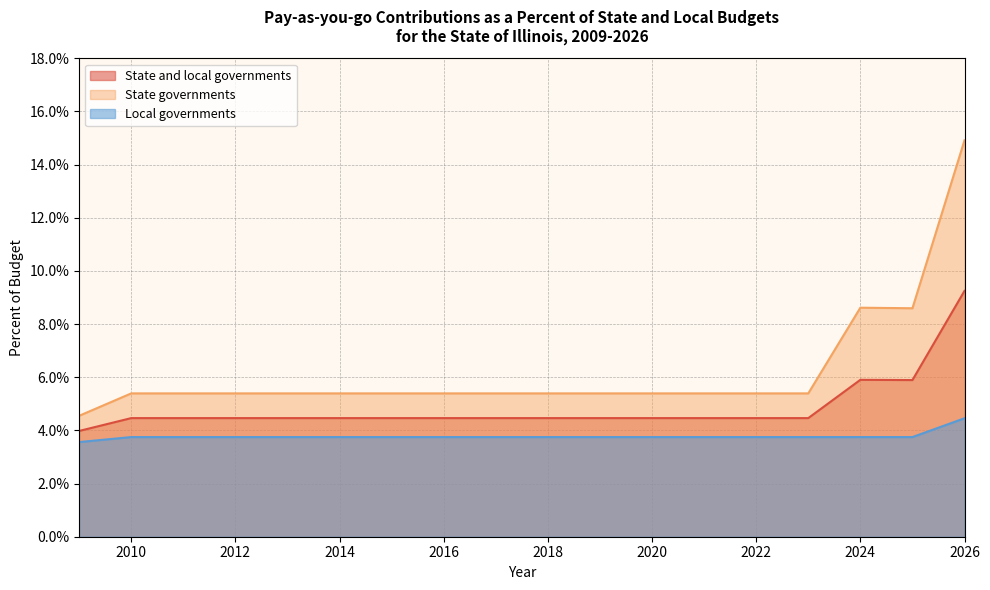

The value of State and local governments at 2026 is 0.1. True or false?

False